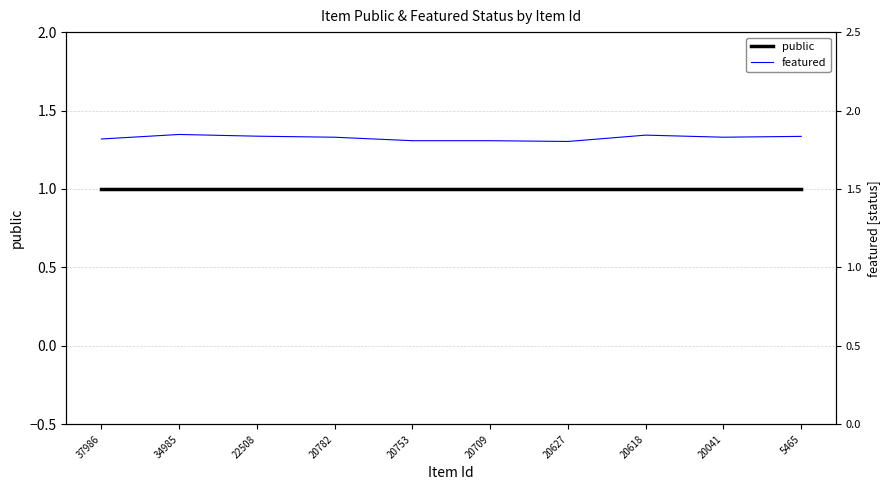

Reading left to right, list all the values displayed in this chart.

public: 37986=1.0	34985=1.0	22508=1.0	20782=1.0	20753=1.0	20709=1.0	20627=1.0	20618=1.0	20041=1.0	5465=1.0
featured: 37986=1.8	34985=1.8	22508=1.8	20782=1.8	20753=1.8	20709=1.8	20627=1.8	20618=1.8	20041=1.8	5465=1.8